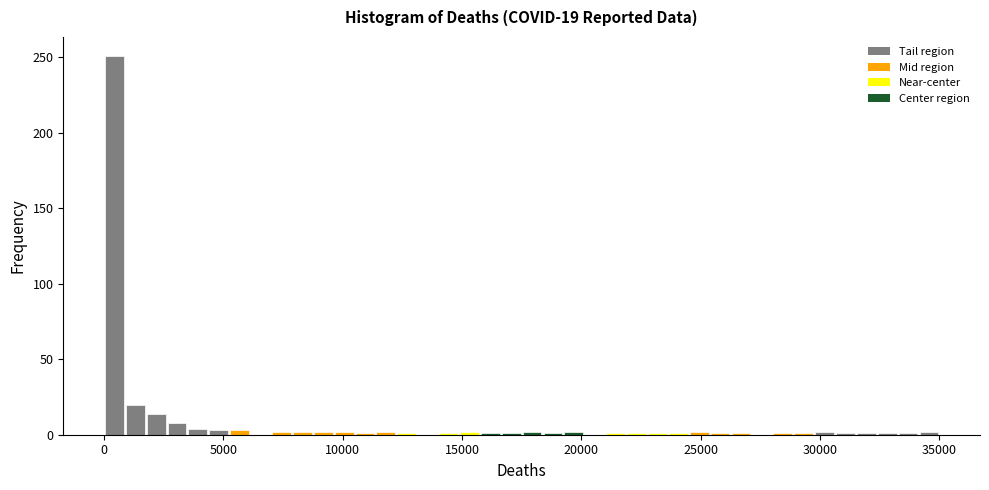

Read against the x-axis, roughly where is the centre of the tallest bar?

500